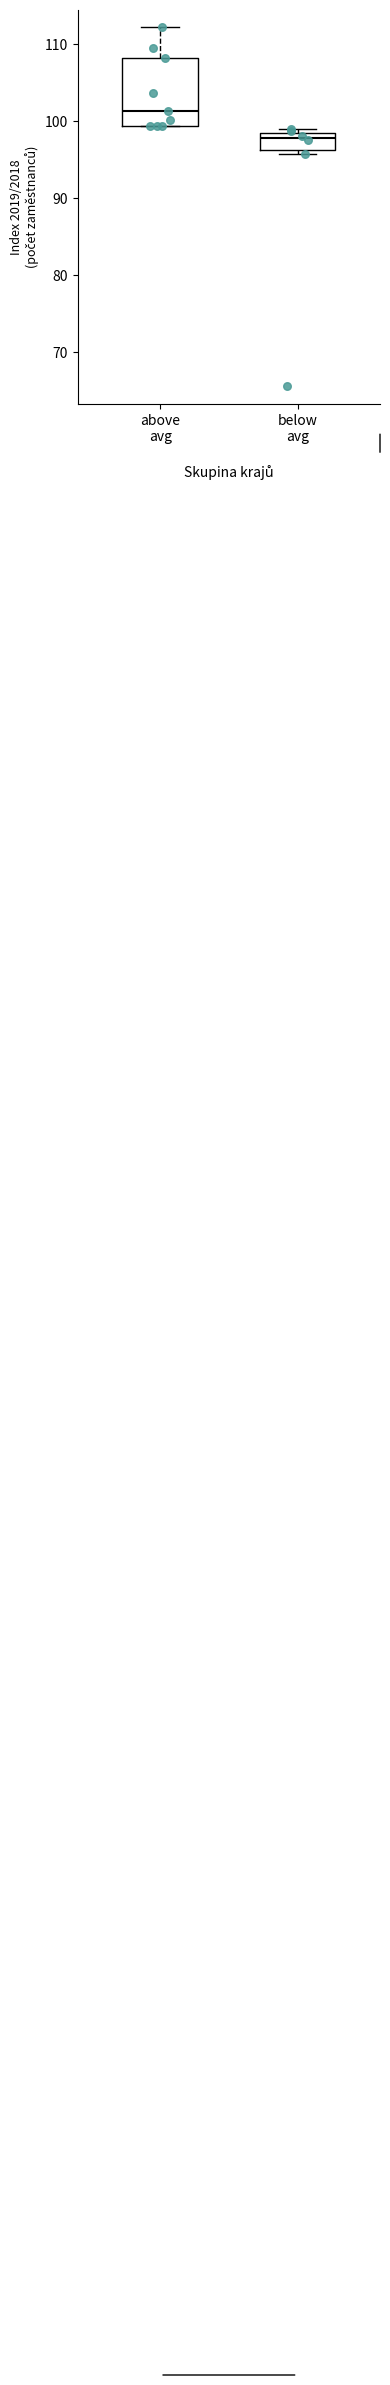

Which box's median line is the lowest?

below avg